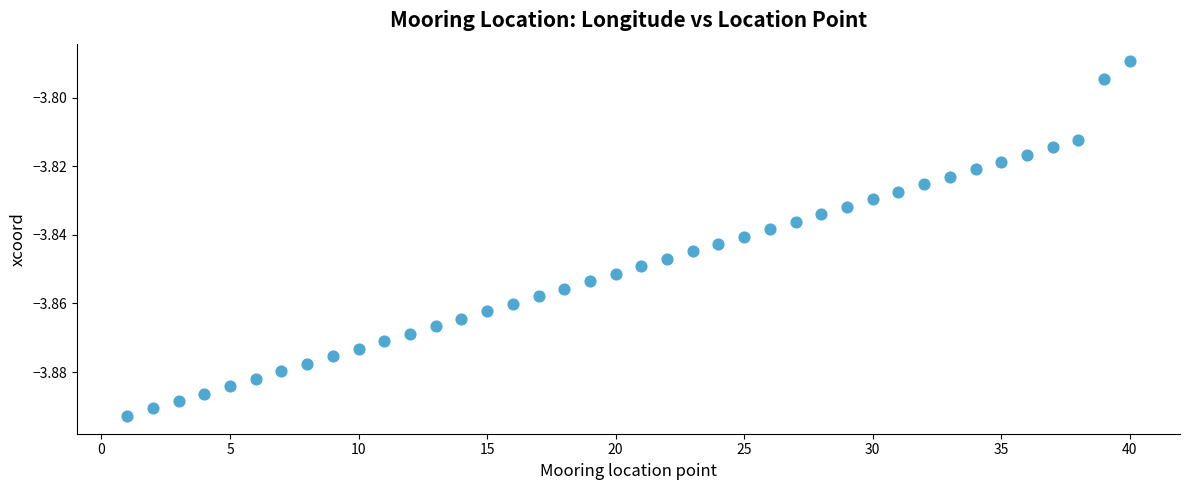

Count the number of points in this scatter plot.

40